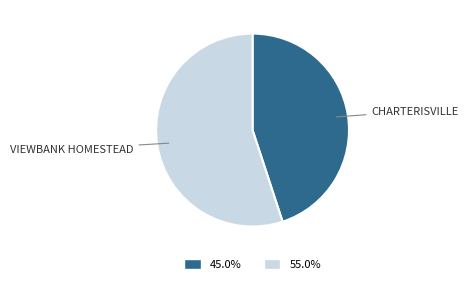

Does any single category account for the majority?

Yes